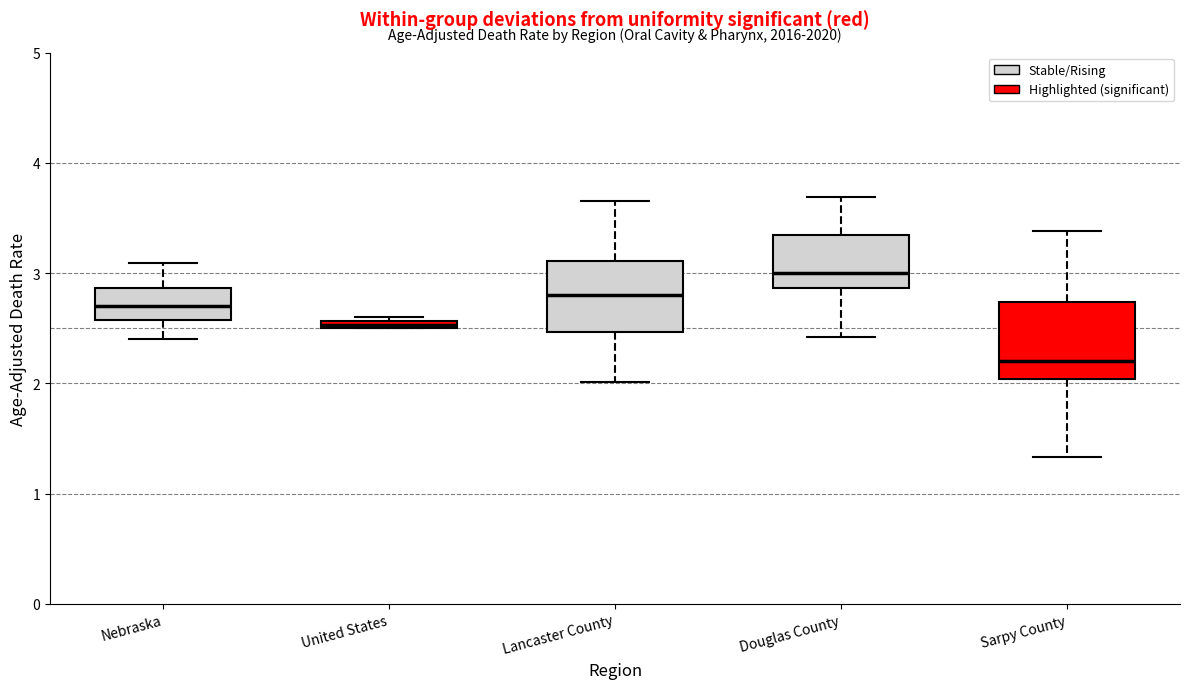

Where is the lower edge of the box for Douglas County on the y-axis? The values are not printed on the chart, so give them approximately, as read against the axis.

2.9